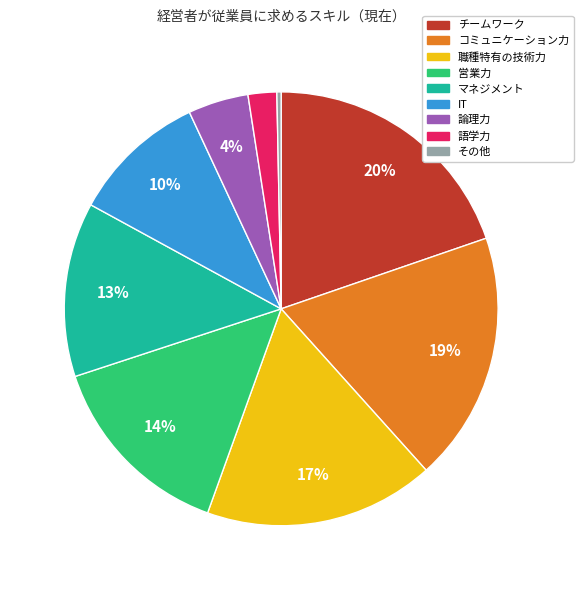

Is it true that マネジメント is 13% of the pie?

True